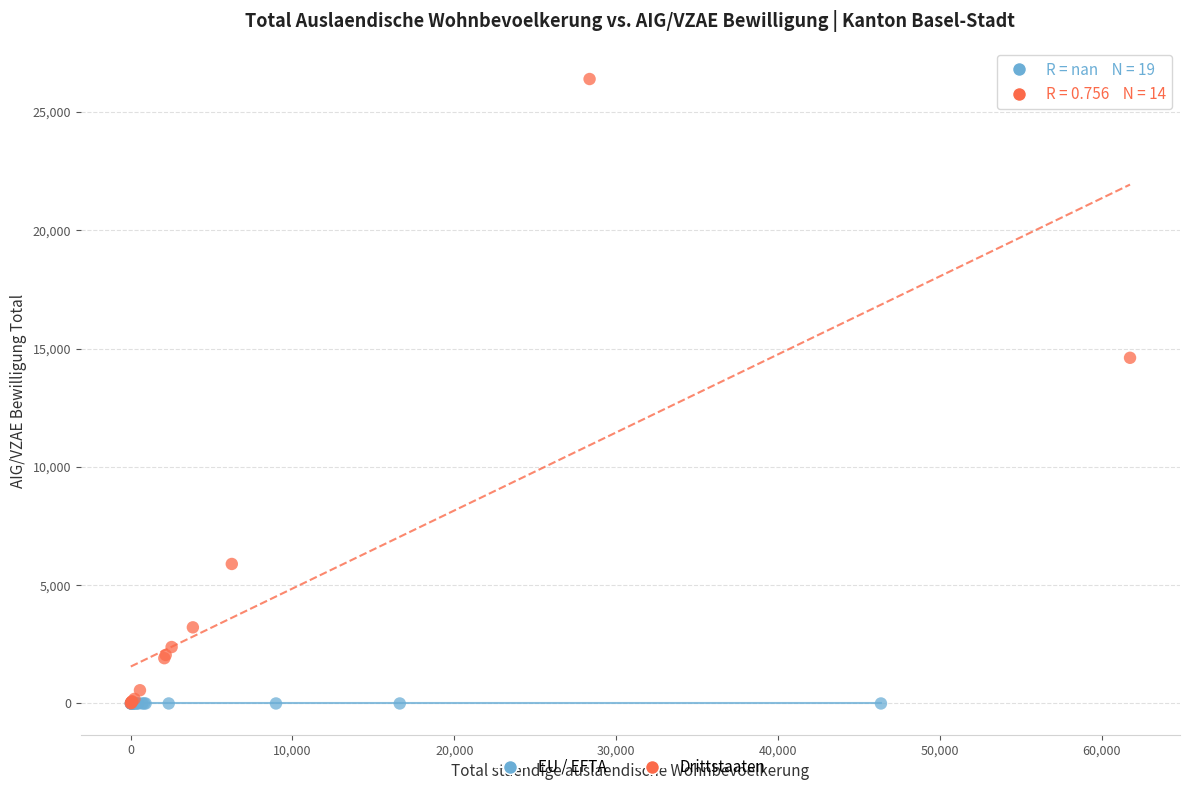

Which series contains the highest Y value?

Drittstaaten